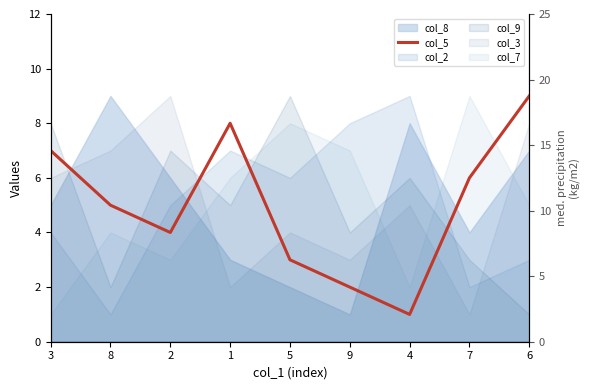

Where is the data nearest to the value 5?

8